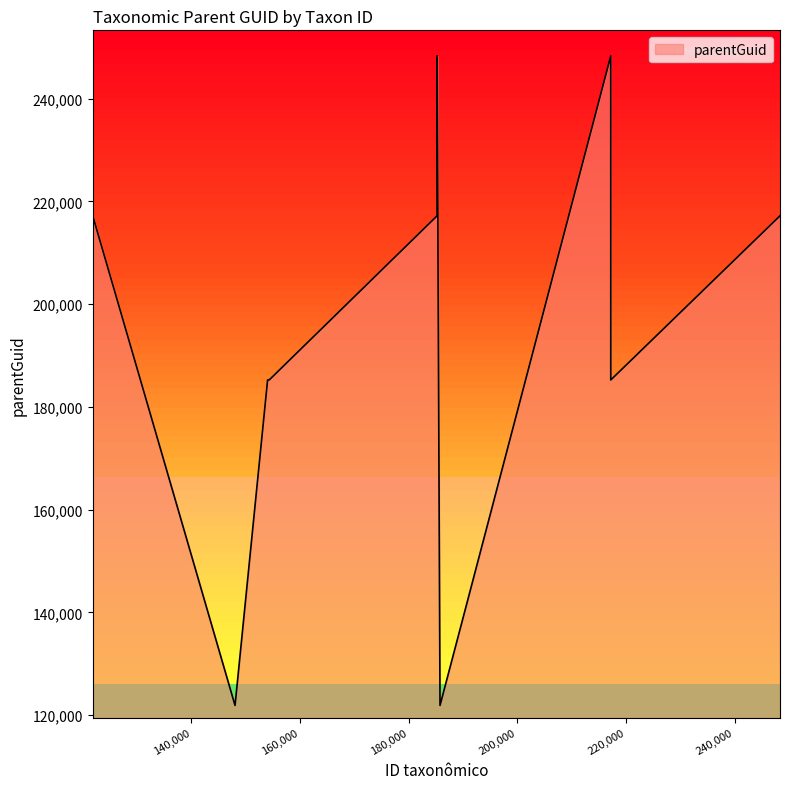

What is the maximum value shown in the chart?

248319